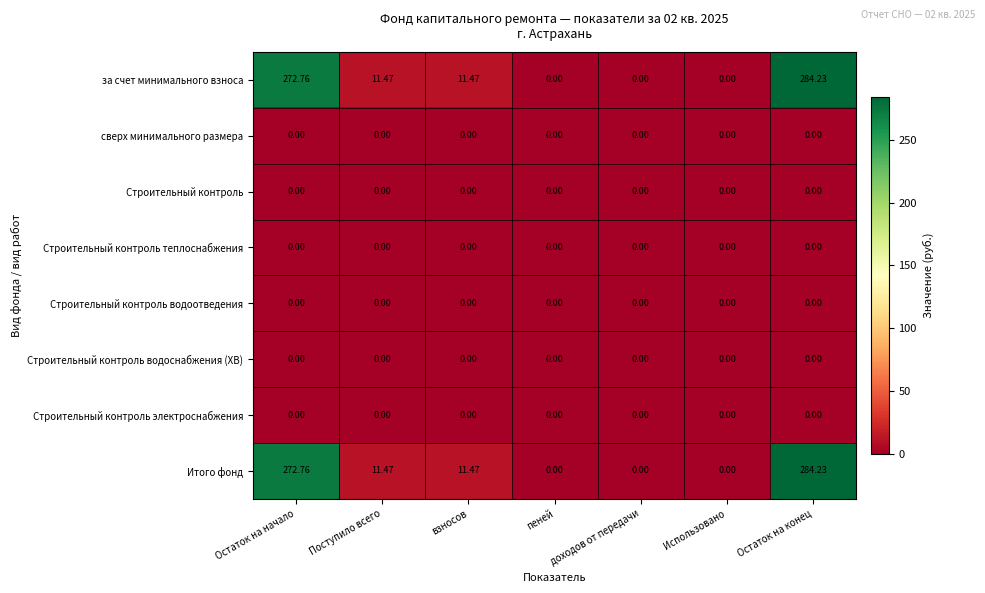

What is the spread (max minus min) of values at Остаток на начало?

272.8